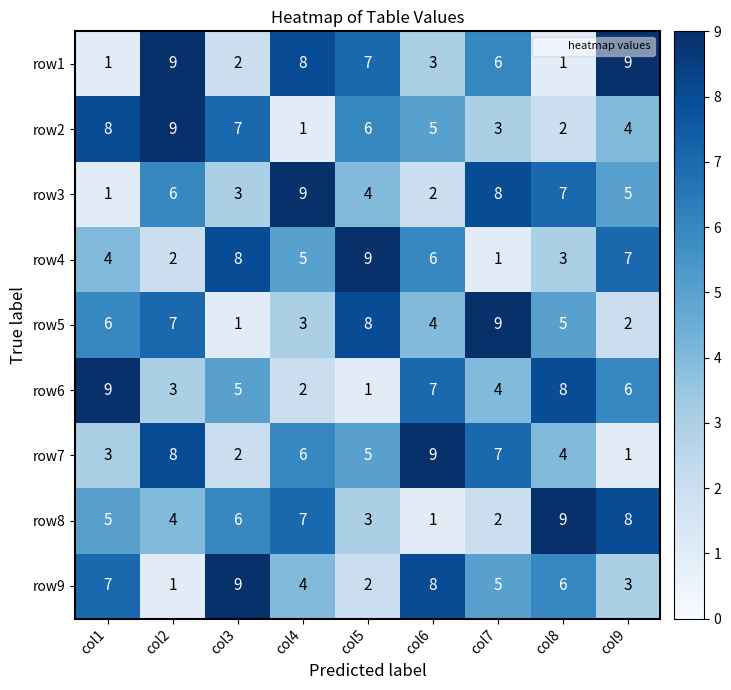

What is the difference between the highest and lowest values at col4?

8